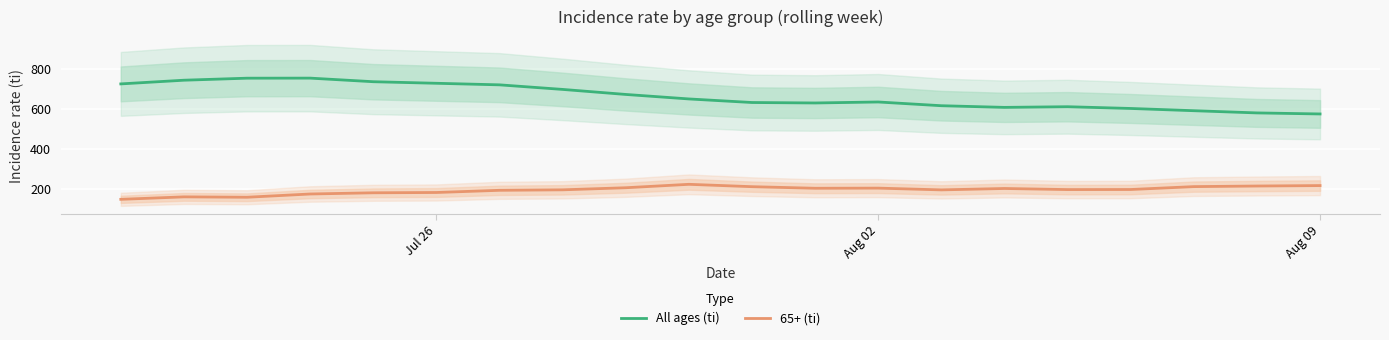

Read the 65+ (ti) value at Aug 02.

204.6